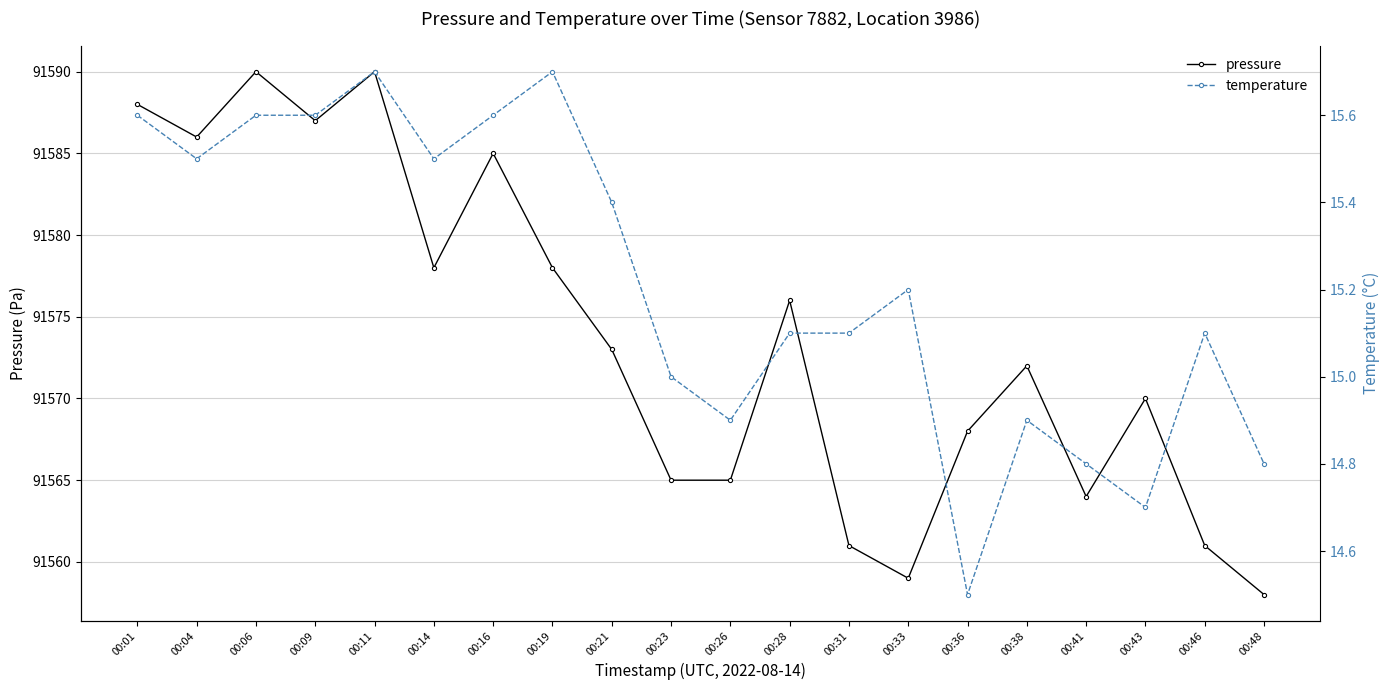

The value of temperature at 00:48 is 9.1. True or false?

False